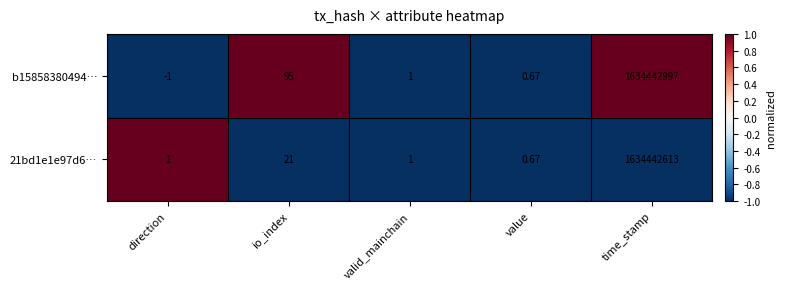

What is the spread (max minus min) of values at io_index?

74.0